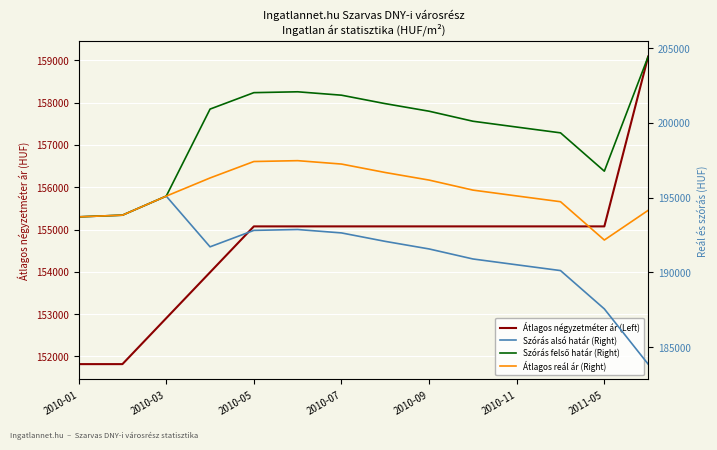

The Szórás felső határ (Right) series shows 201283 at 7. True or false?

True